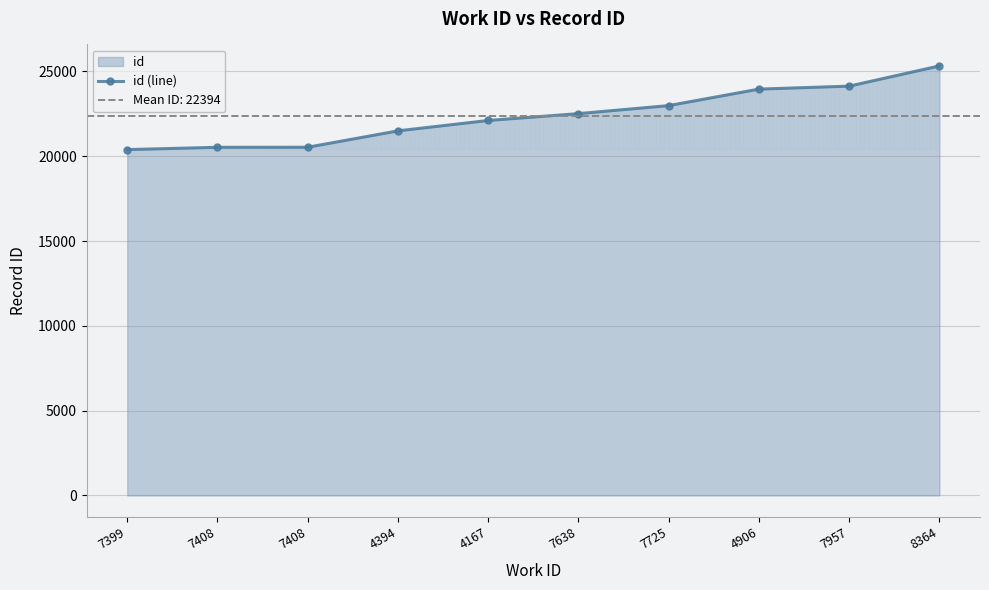

What is the value of the 10th point from the left?

25322